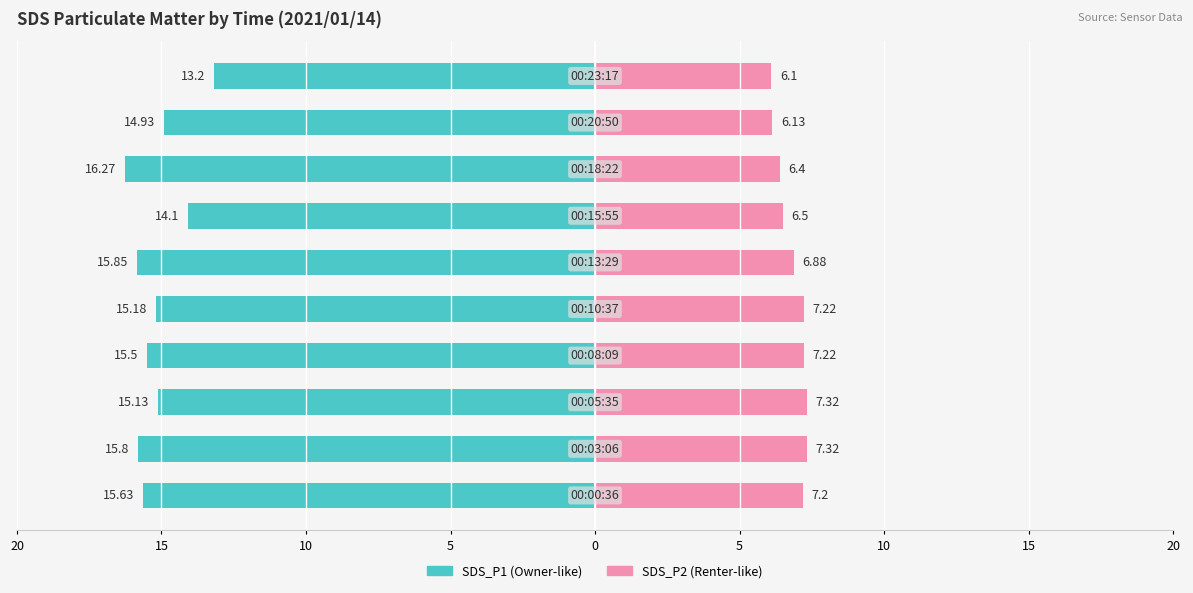

Reading left to right, extract all data points from this chart.

SDS_P1: -15.6	-15.8	-15.1	-15.5	-15.2	-15.8	-14.1	-16.3	-14.9	-13.2
SDS_P2: 7.2	7.3	7.3	7.2	7.2	6.9	6.5	6.4	6.1	6.1